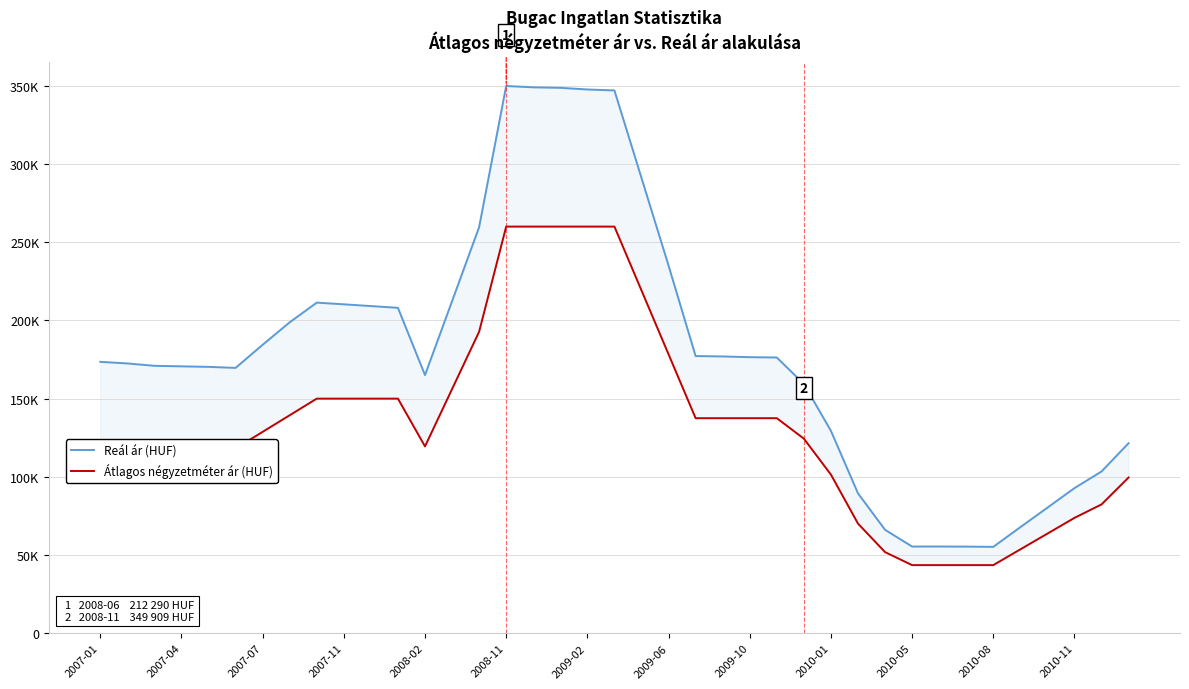

True or false: Átlagos négyzetméter ár (HUF) and Reál ár (HUF) intersect in this chart.

False